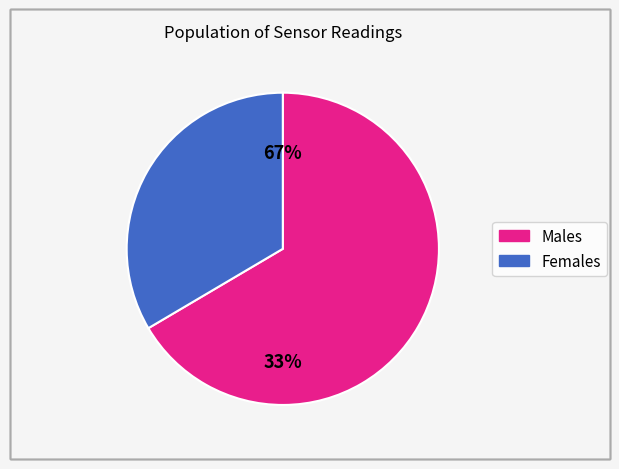

Do 13 and 27 together represent more than half of the pie?

No